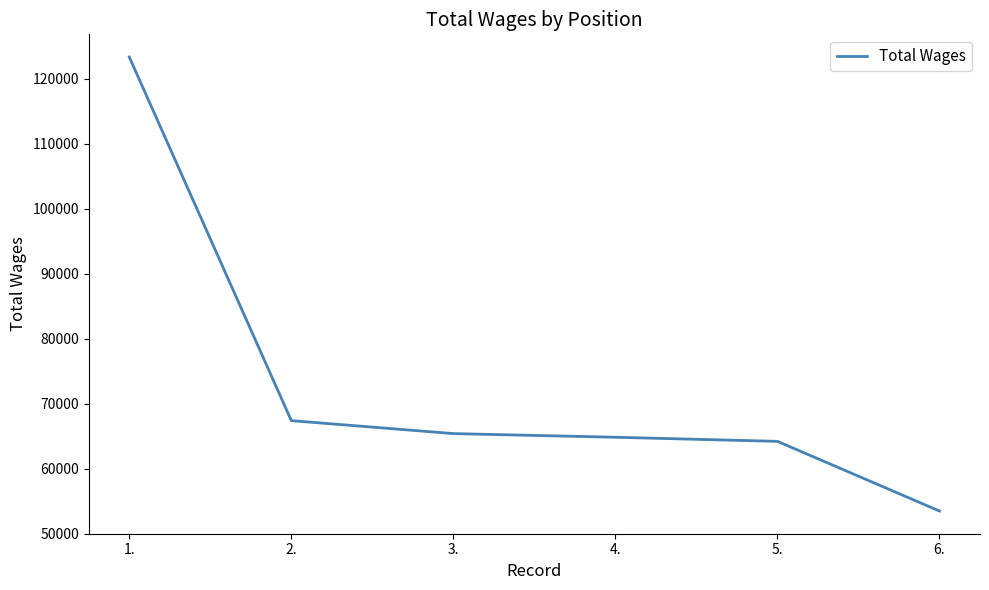

Is it true that the value at 5. is 64196?

True